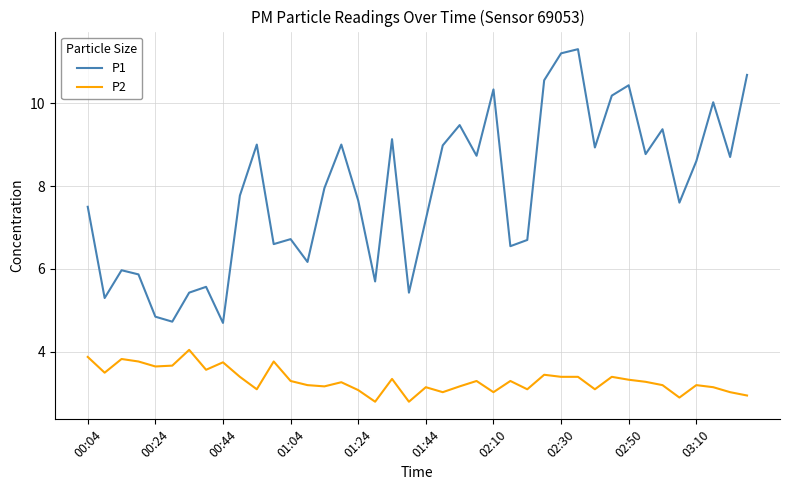

List the series in order of their peak value, lowest first.

P2, P1